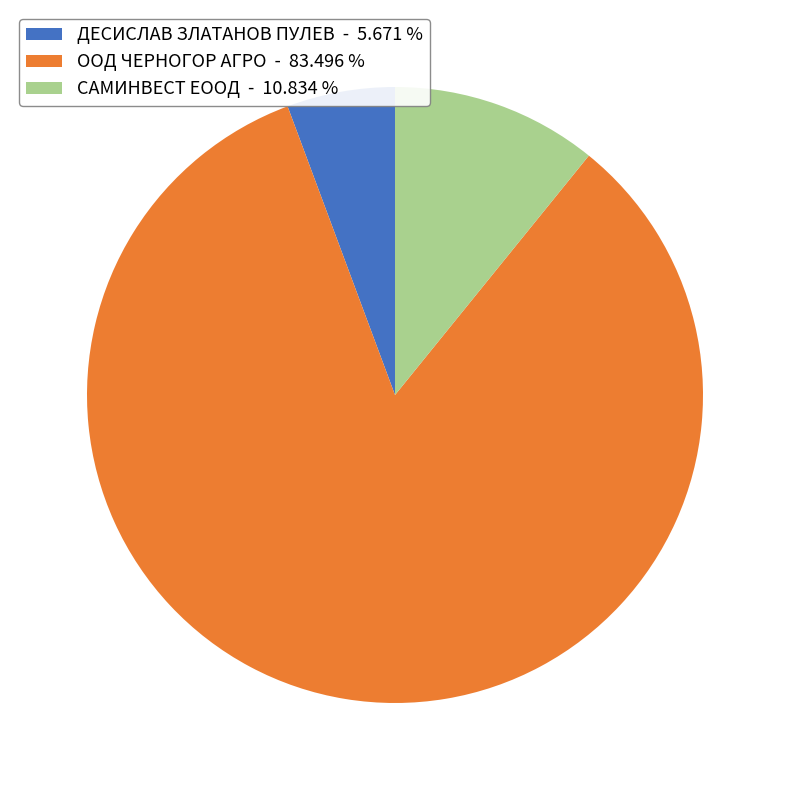

Which has a higher value, САМИНВЕСТ ЕООД - 10.834 % or ООД ЧЕРНОГОР АГРО - 83.496 %?

ООД ЧЕРНОГОР АГРО - 83.496 %